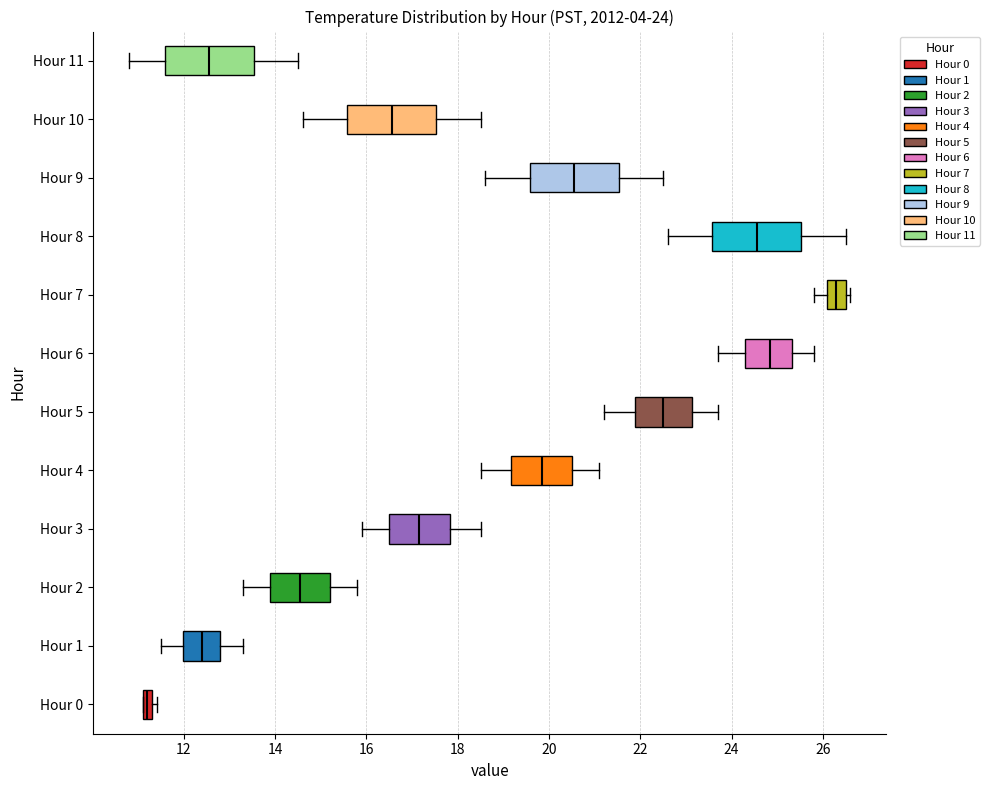

Which box's median line is the furthest to the right?

Hour 7